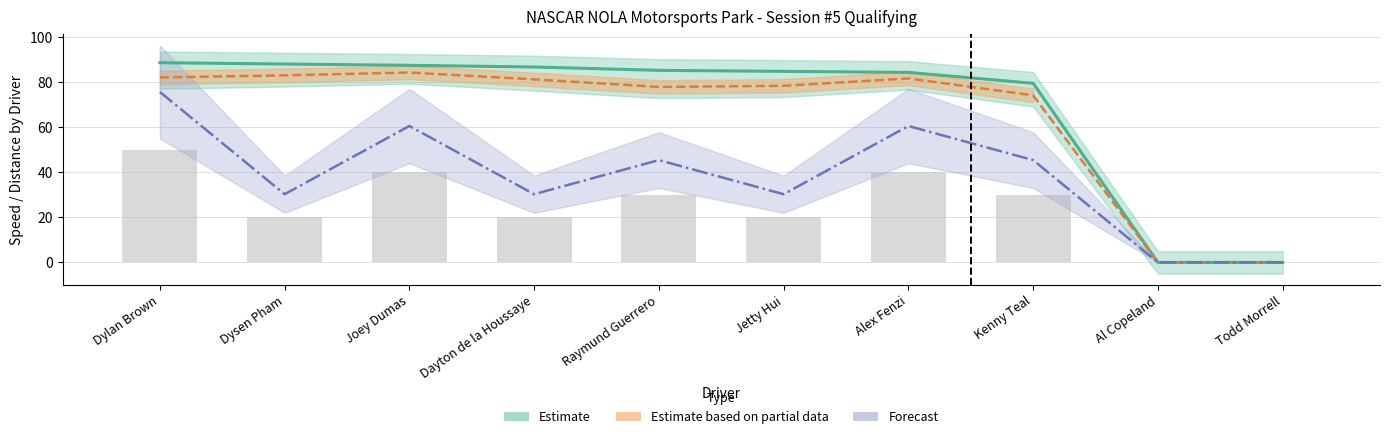

Reading right to left, transcribe all the data shown in this chart.

Best Speed (Estimate): 0.0	0.0	79.4	84.3	84.7	85.2	86.7	87.4	88.0	88.6
Avg Speed (Partial Estimate): 0.0	0.0	74.1	81.6	78.3	77.8	81.2	84.2	83.0	82.0
Distance x5.5 (Forecast): 0.0	0.0	45.4	60.5	30.2	45.4	30.2	60.5	30.2	75.6
Total Laps (x10): 0.0	0.0	30.0	40.0	20.0	30.0	20.0	40.0	20.0	50.0